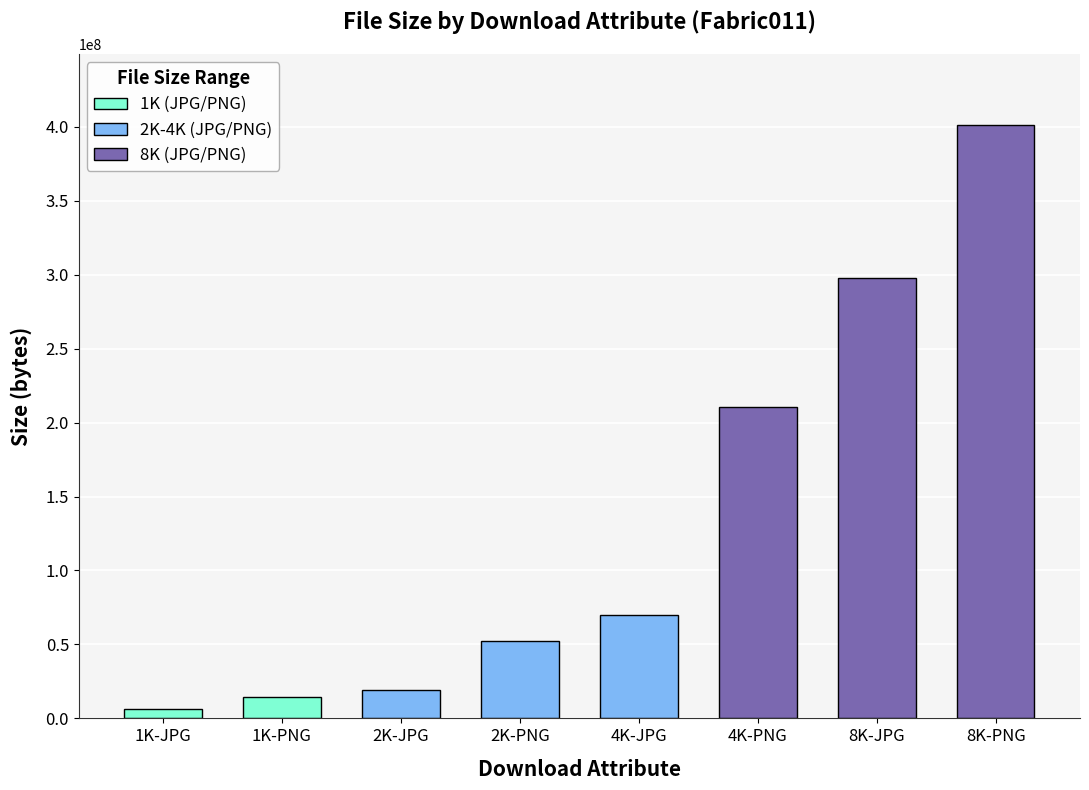

How many values are below 69601513?

4